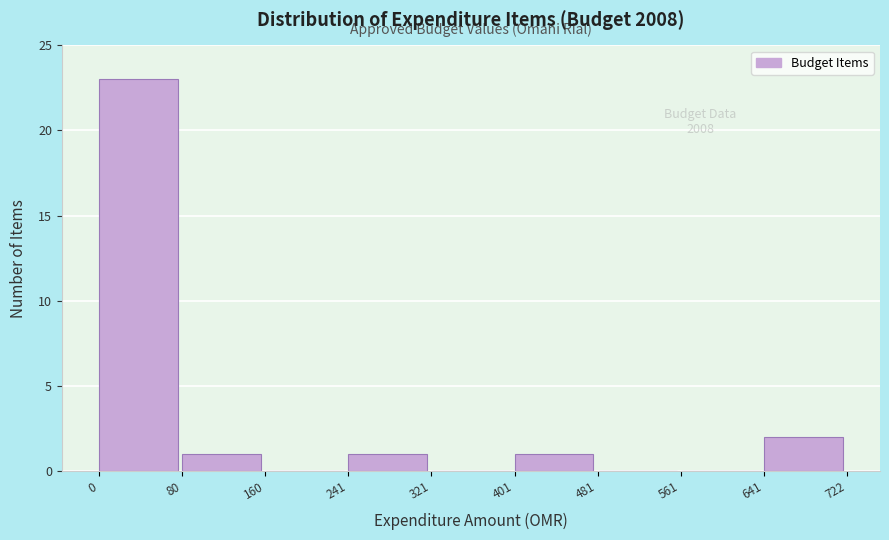

Over which range of the x-axis is the bar tallest?

0 to 80